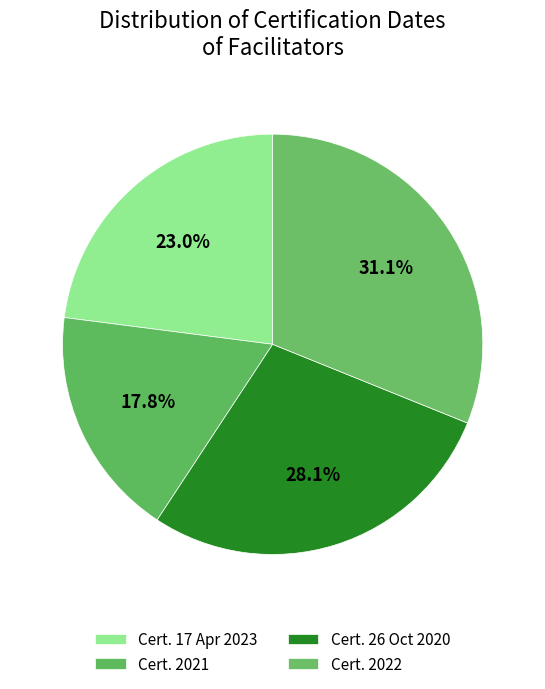

To the nearest percent, what is the average slice percentage?

25%